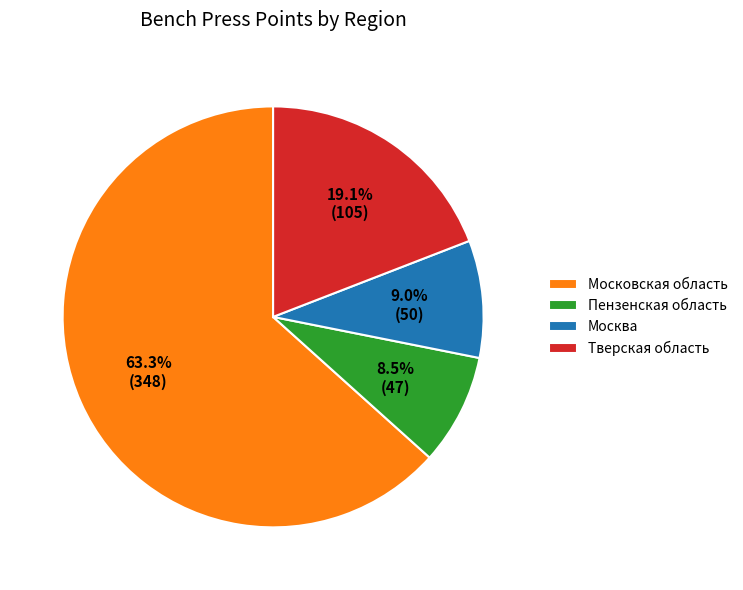

What is the ratio of the value at Тверская область to the value at Пензенская область?

2.2